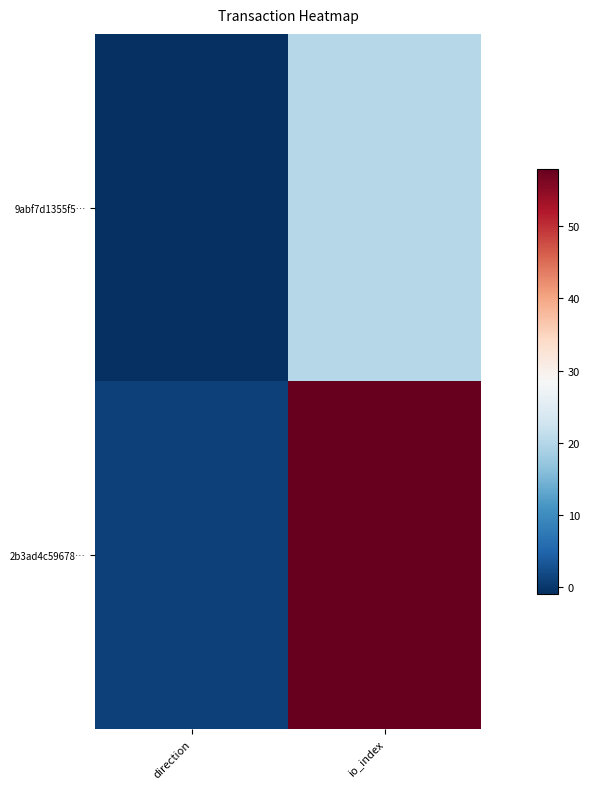

Reading left to right, what are all the values shown in this chart?

9abf7d1355f5…: direction=-1	io_index=20
2b3ad4c59678…: direction=1	io_index=58